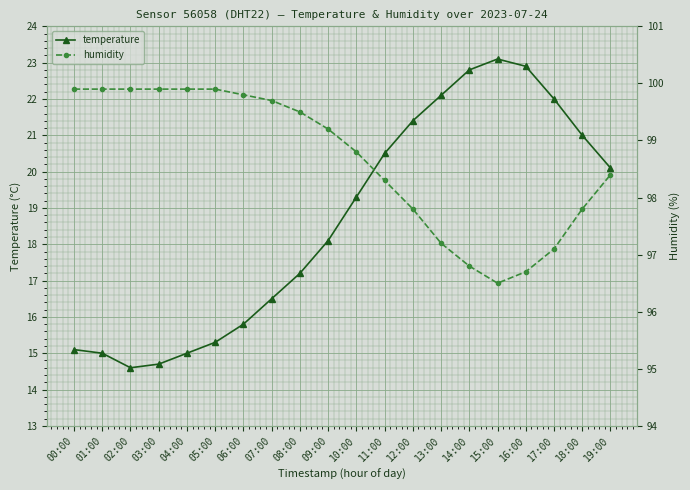

What is the value of the humidity point at the 11th from the left?

98.8